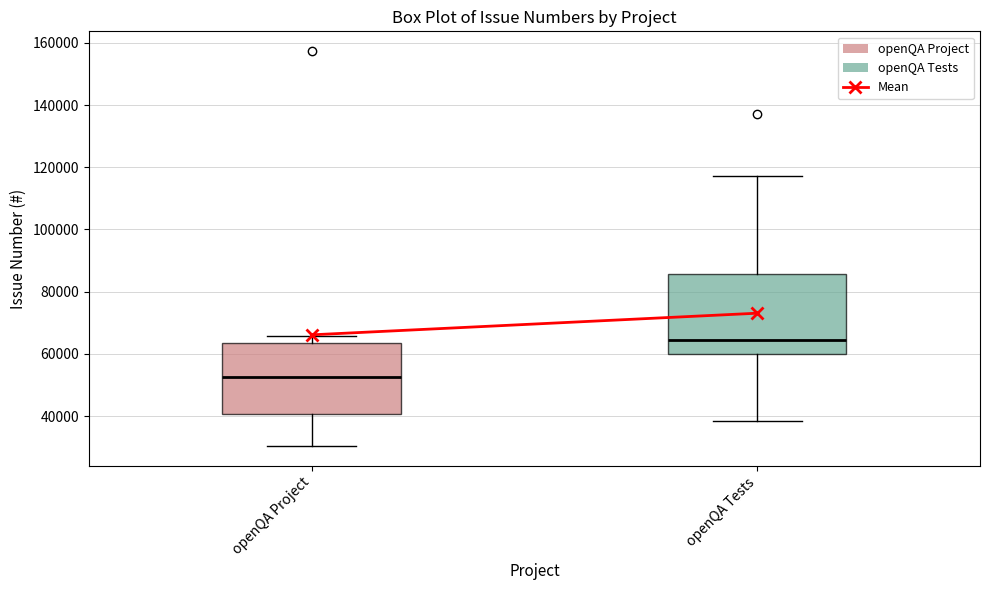

Comparing the boxes themselves (not the whiskers), which one is the tallest?

openQA Tests